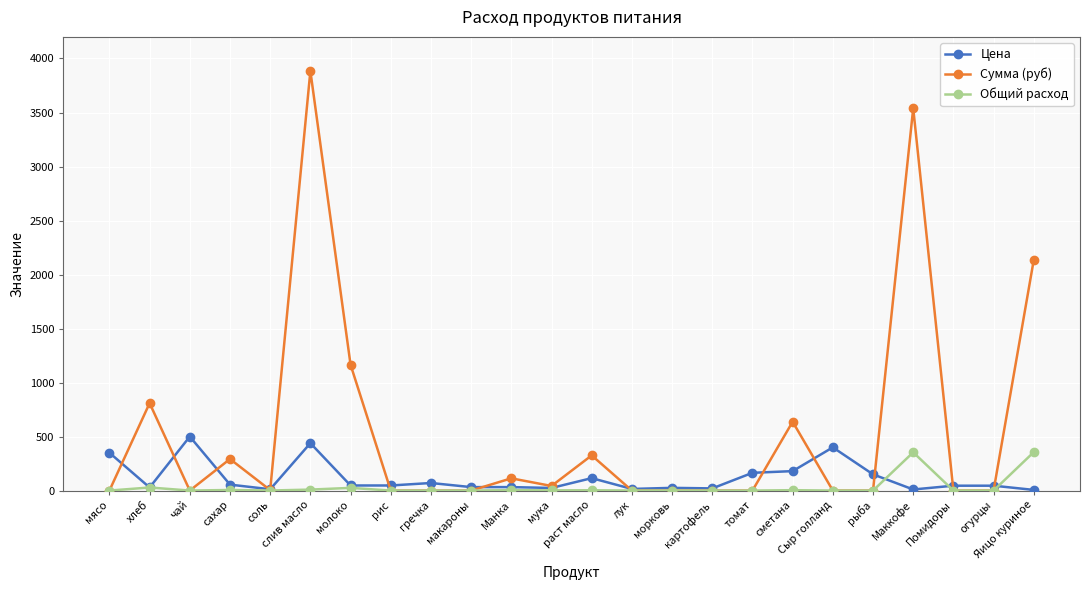

True or false: Цена has a value of 438.9 at слив масло.

True